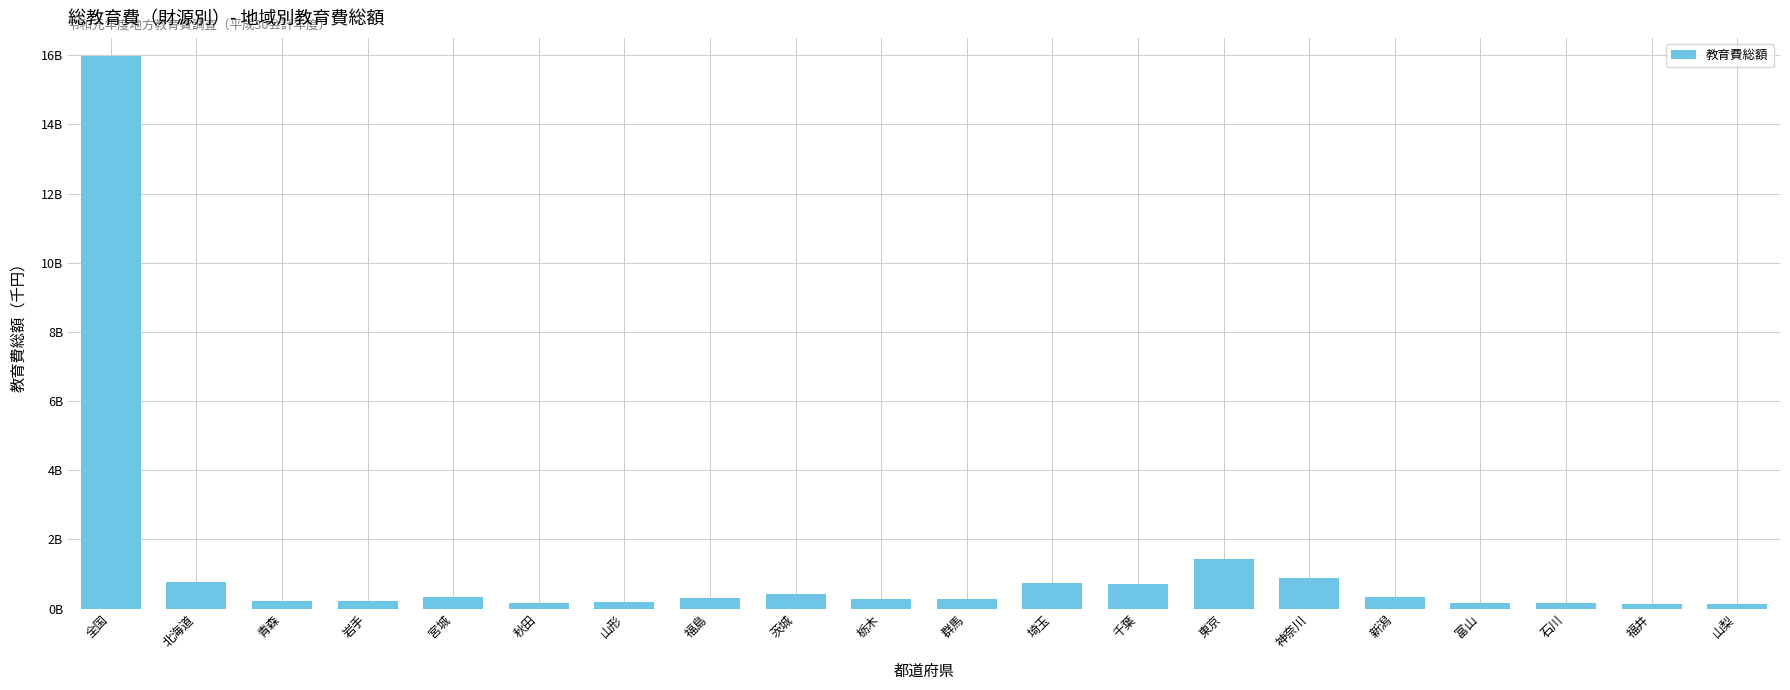

What is the value of the 10th bar from the left?

263580925